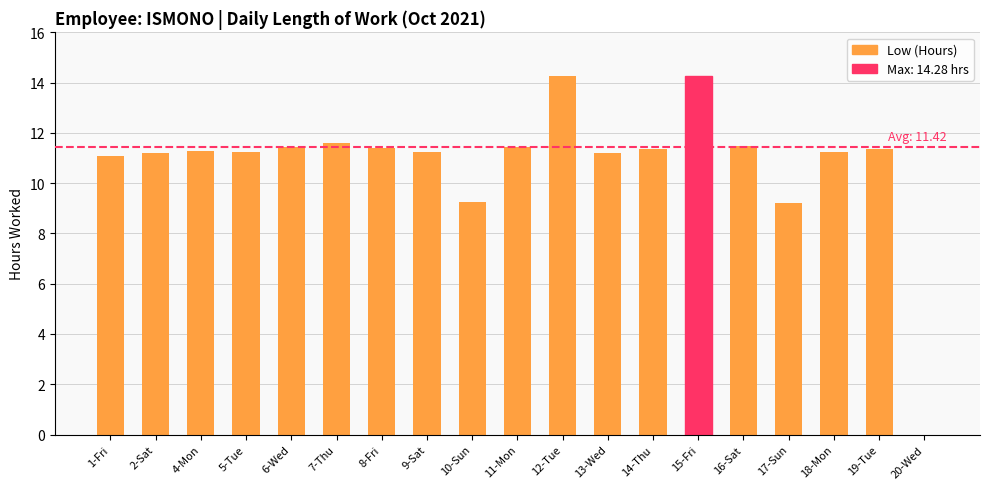

What is the change in value from 4-Mon to 16-Sat?

+0.2